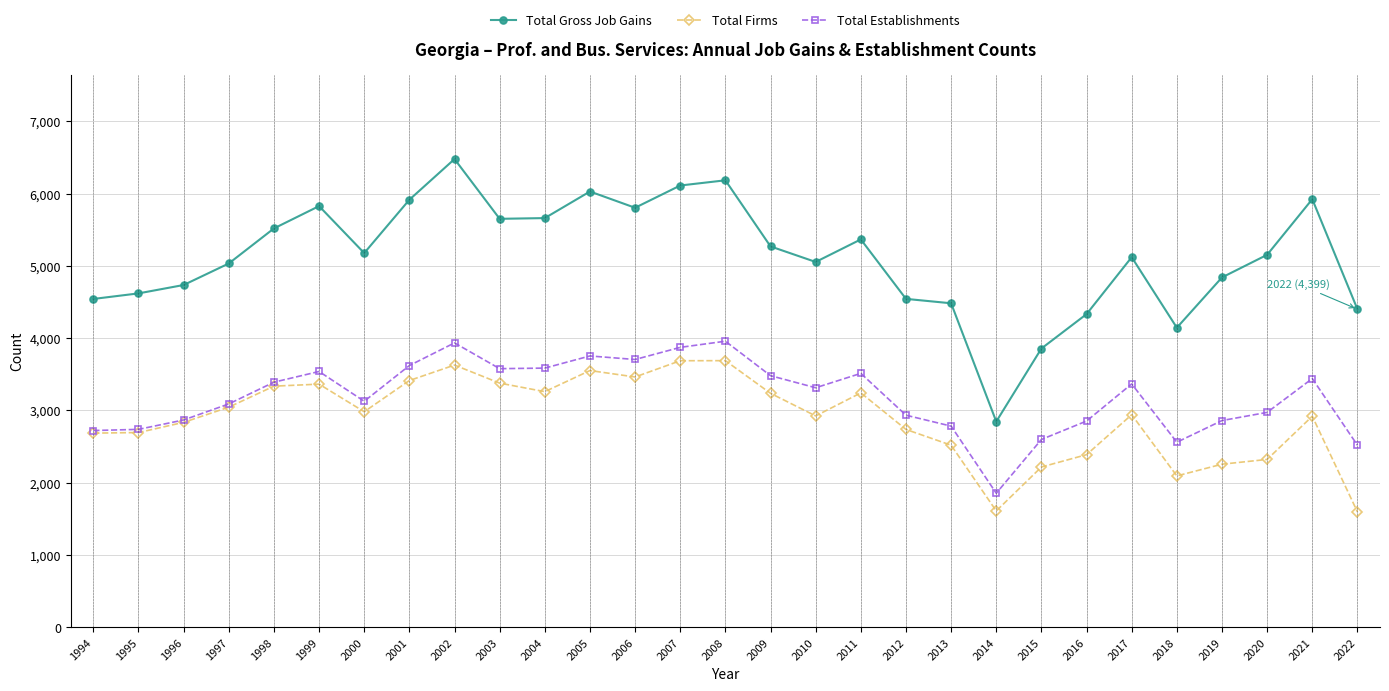

Where does the Total Establishments series first go above 3312?

1998